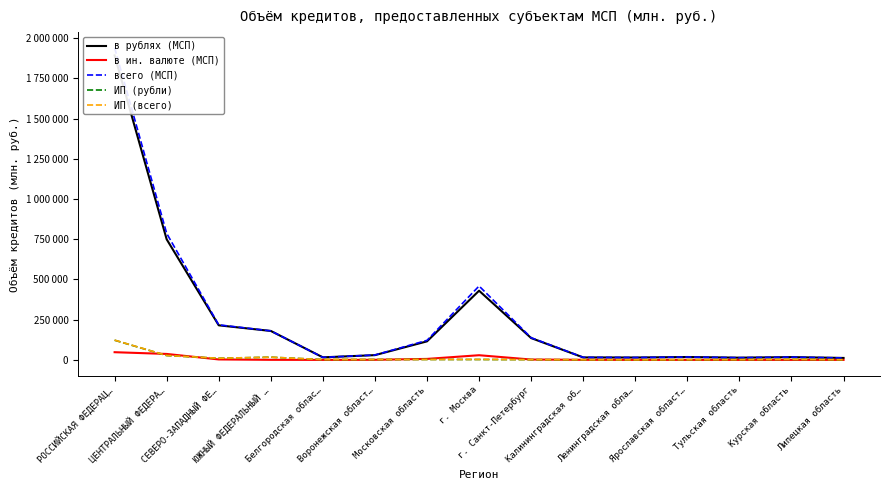

Reading right to left, what are all the values shown in this chart?

в рублях (МСП): 12095	17311	13810	17917	14840	15358	135699	430233	115312	29629	15806	179997	214992	749789	1893428
в ин. валюте (МСП): 0	48	0	67	0	464	2253	29072	6162	586	18	419	2821	36977	47848
всего (МСП): 12095	17359	13810	17984	14840	15822	137952	459305	121474	30215	15824	180416	217813	786766	1941276
ИП (рубли): 872	3232	1438	1355	370	972	1687	2365	2579	2324	1965	16801	10157	27028	122338
ИП (всего): 872	3232	1438	1355	370	972	1698	2912	2579	2324	1965	16801	10185	27575	122926